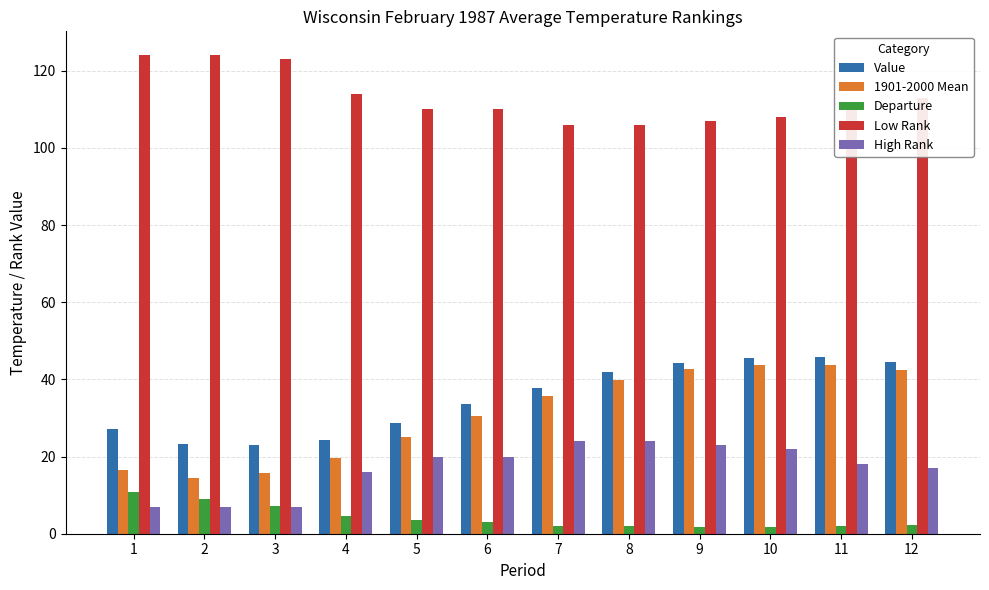

Which series has the largest total across all categories?

Low Rank